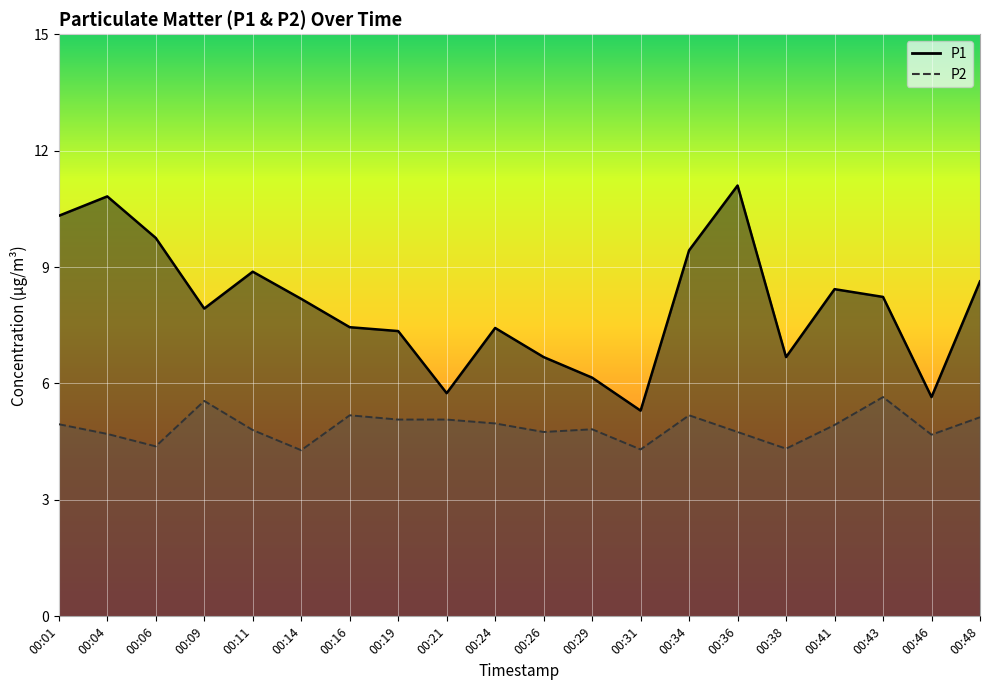

List the labels in order of P1 value, smallest first.

00:31, 00:46, 00:21, 00:29, 00:26, 00:38, 00:19, 00:24, 00:16, 00:09, 00:14, 00:43, 00:41, 00:48, 00:11, 00:34, 00:06, 00:01, 00:04, 00:36